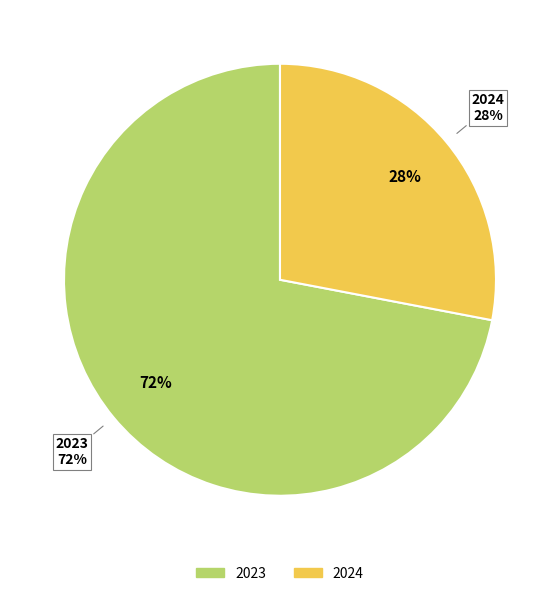

True or false: 2025 accounts for 14% of the total.

False